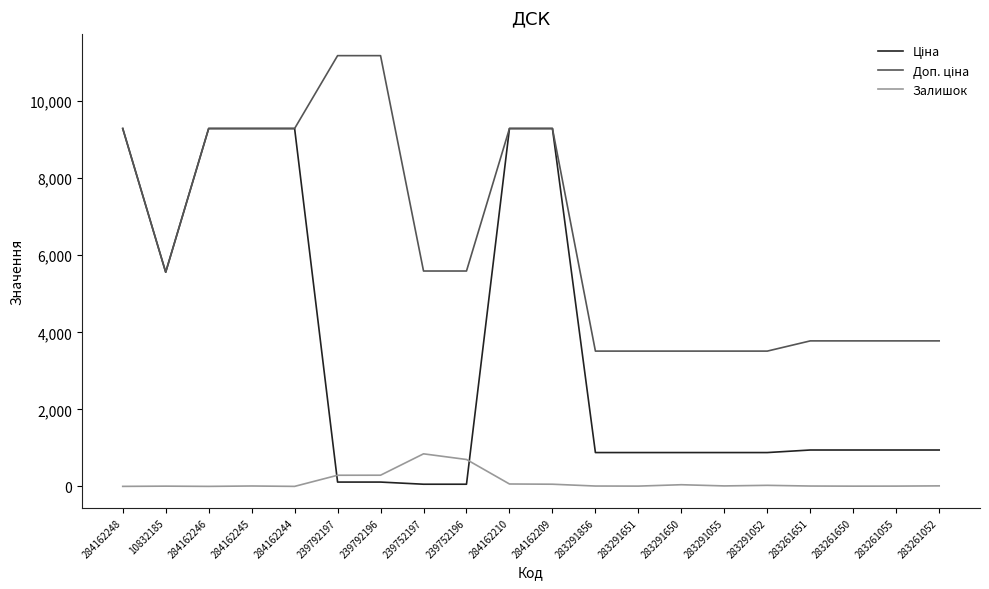

The Залишок series shows 9.0 at 283291856. True or false?

True